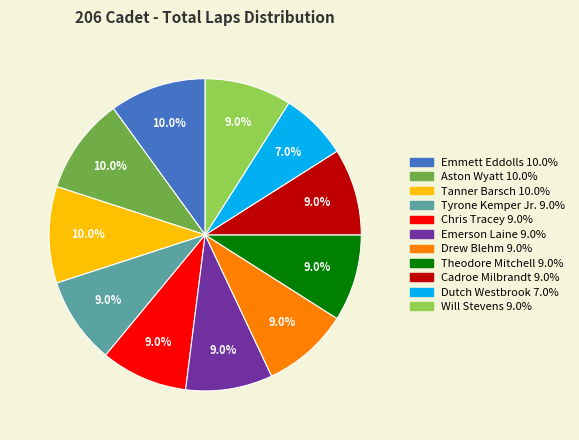

To the nearest percent, what percentage of the pie is Cadroe Milbrandt?

9%